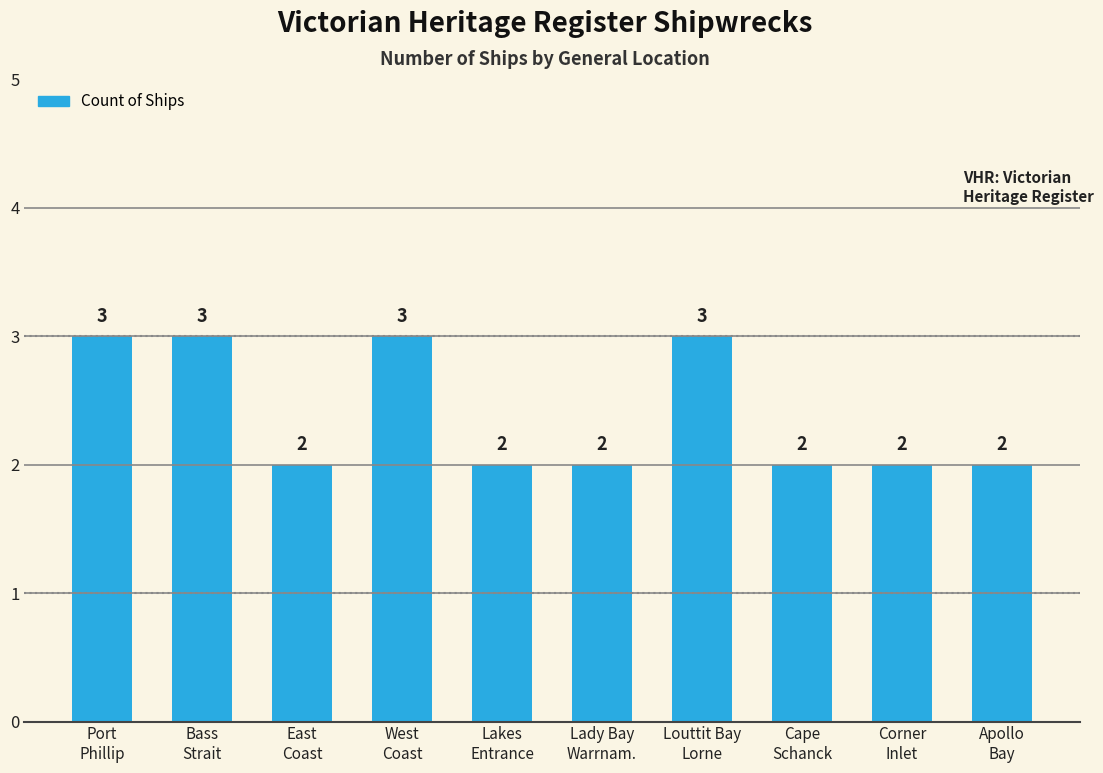

What is the ratio of the value at Louttit Bay
Lorne to the value at Lakes
Entrance?

1.5